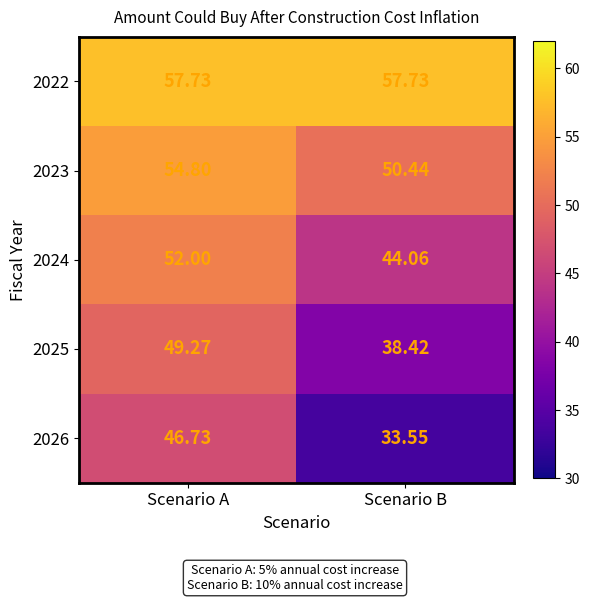

At which category is the sum across all series the highest?

Scenario A